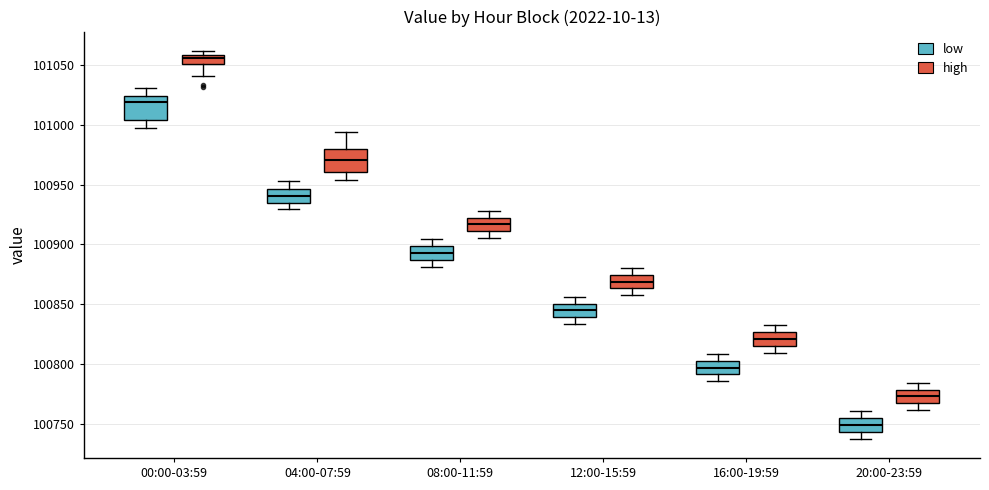

Which box has the highest median line?

00:00-03:59 (high)